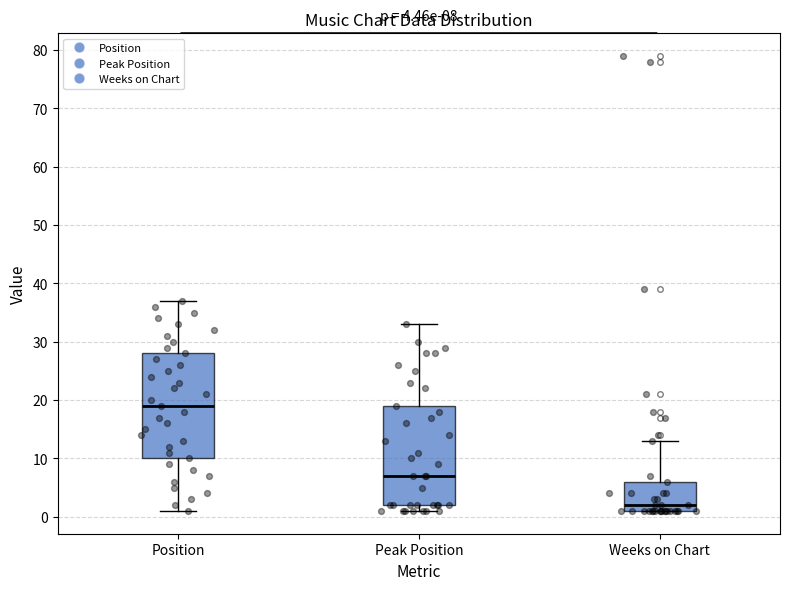

Which box has the highest median line?

Position